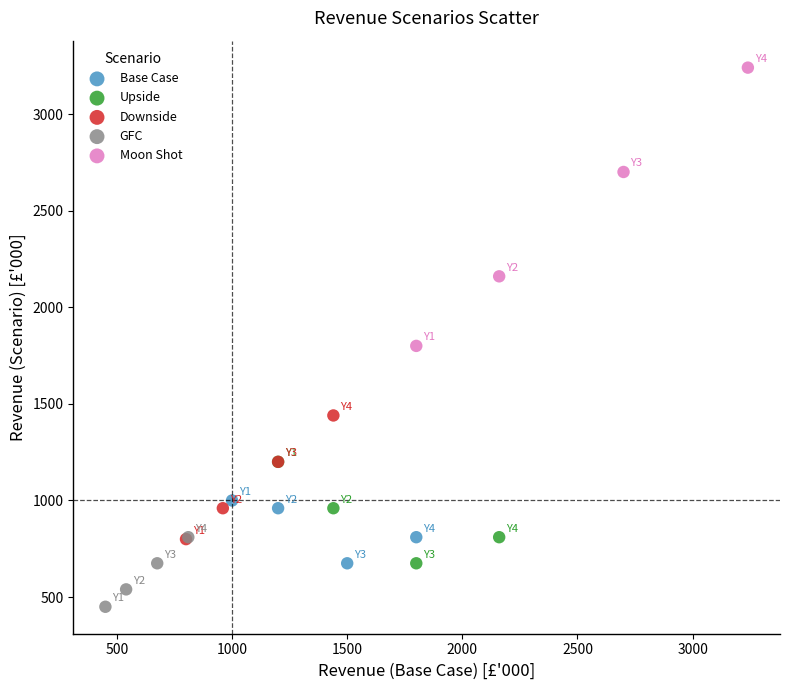

Which series reaches the minimum Y coordinate?

GFC